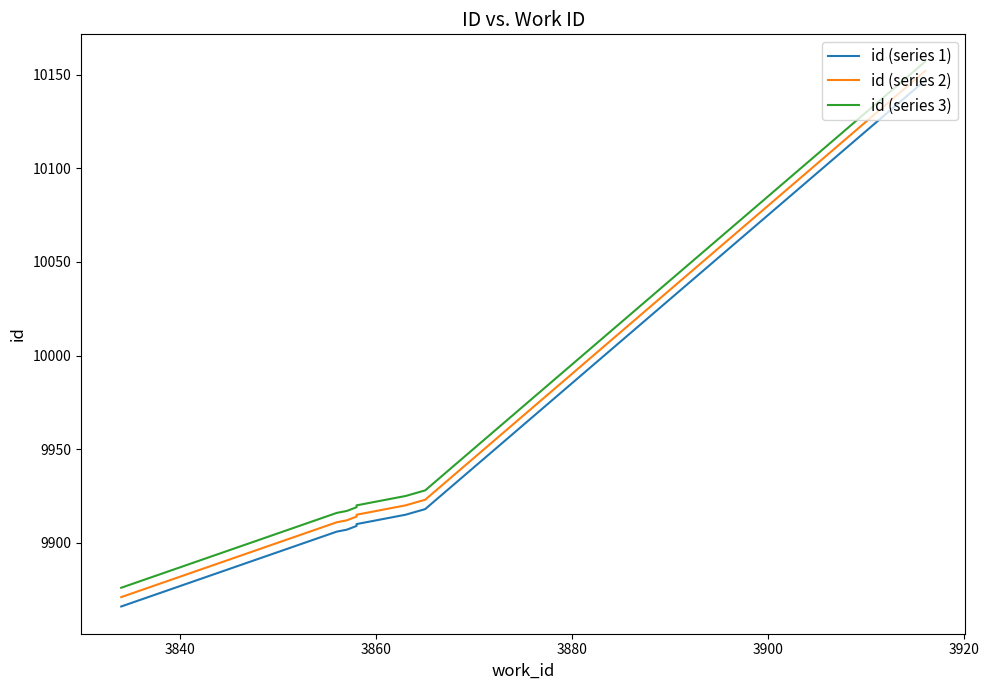

What is the label of the 6th point from the right?

3900